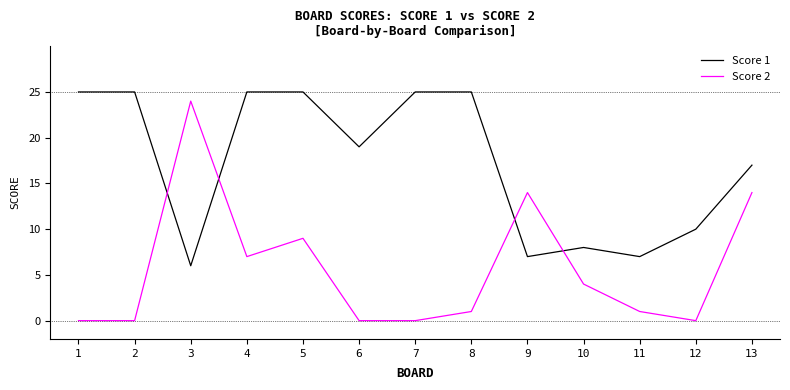

Where does the Score 2 series first go above 1?

3